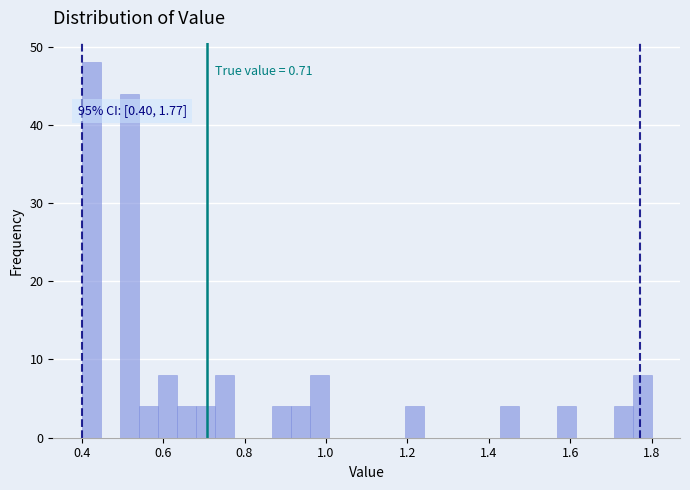

Around what value on the x-axis is the tallest bar? Give the approximate position of its centre, as read against the axis.

0.42